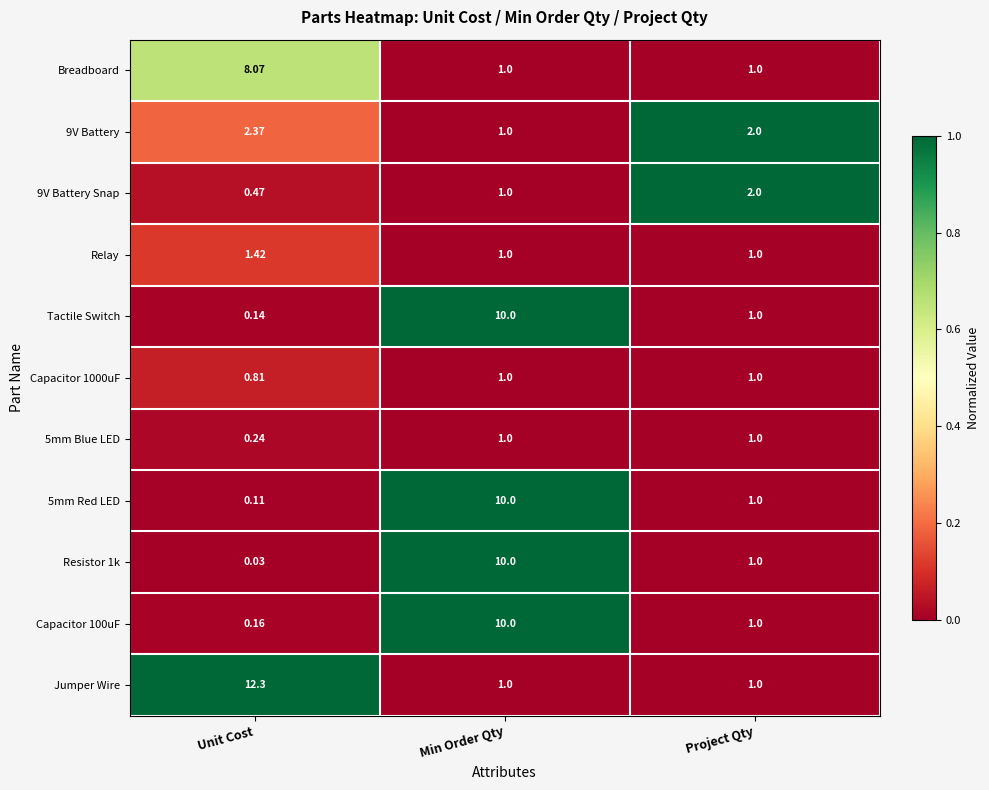

Count the number of data series in this chart.

11